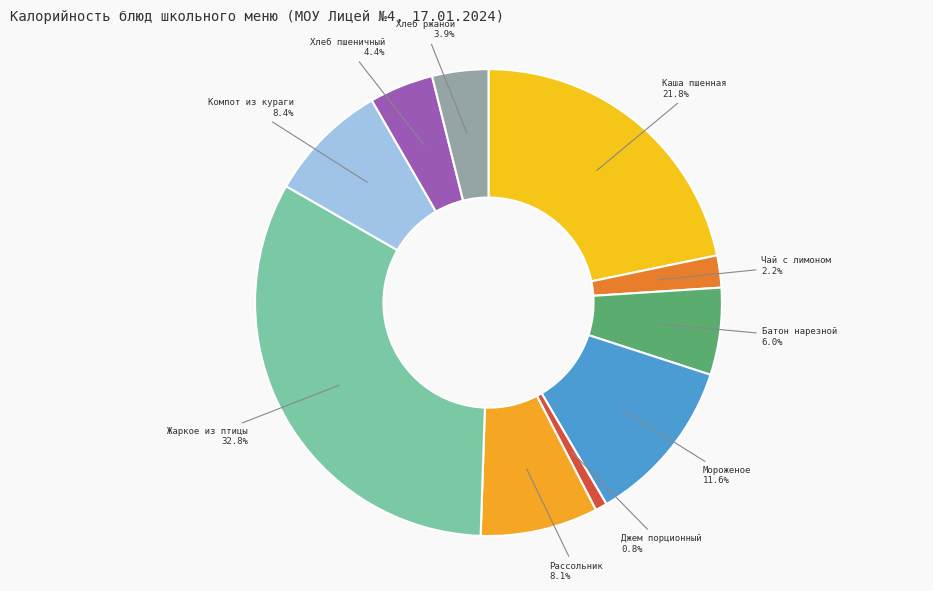

Is the sum of Джем порционный and Жаркое из птицы greater than half?

No